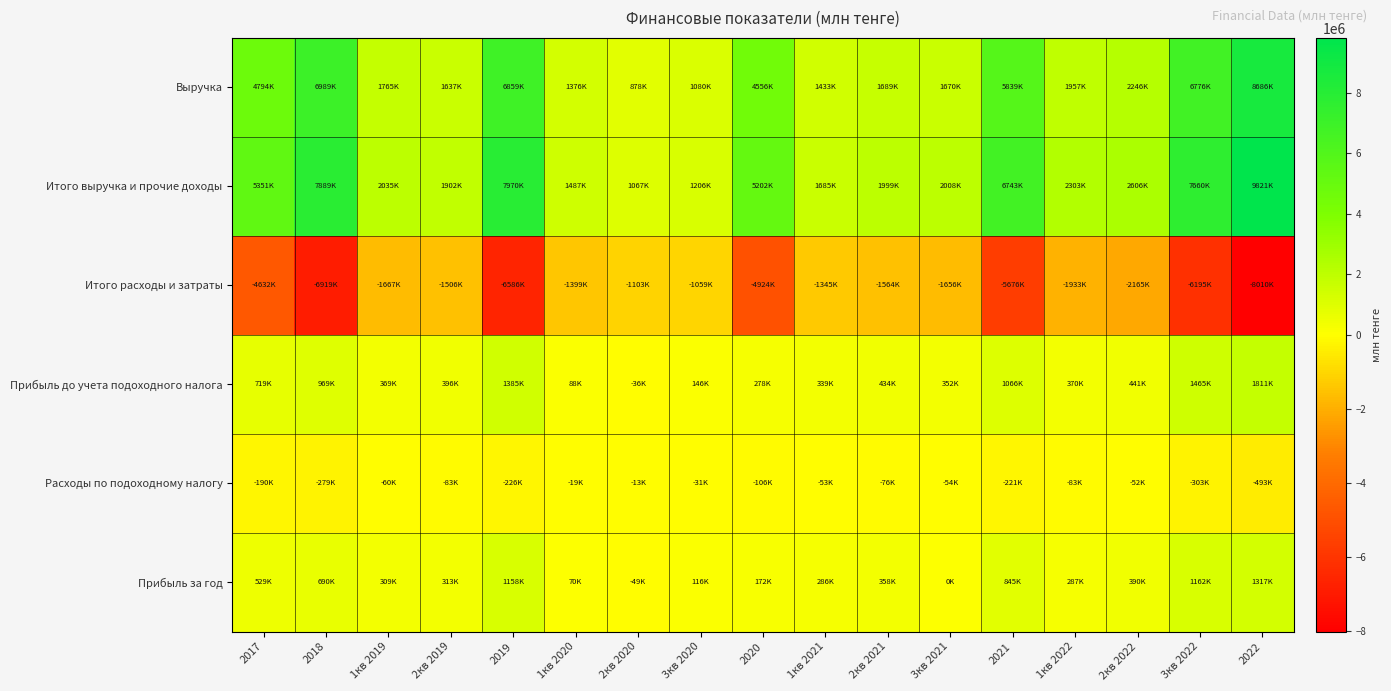

Which series has the widest spread of values?

Итого выручка и прочие доходы